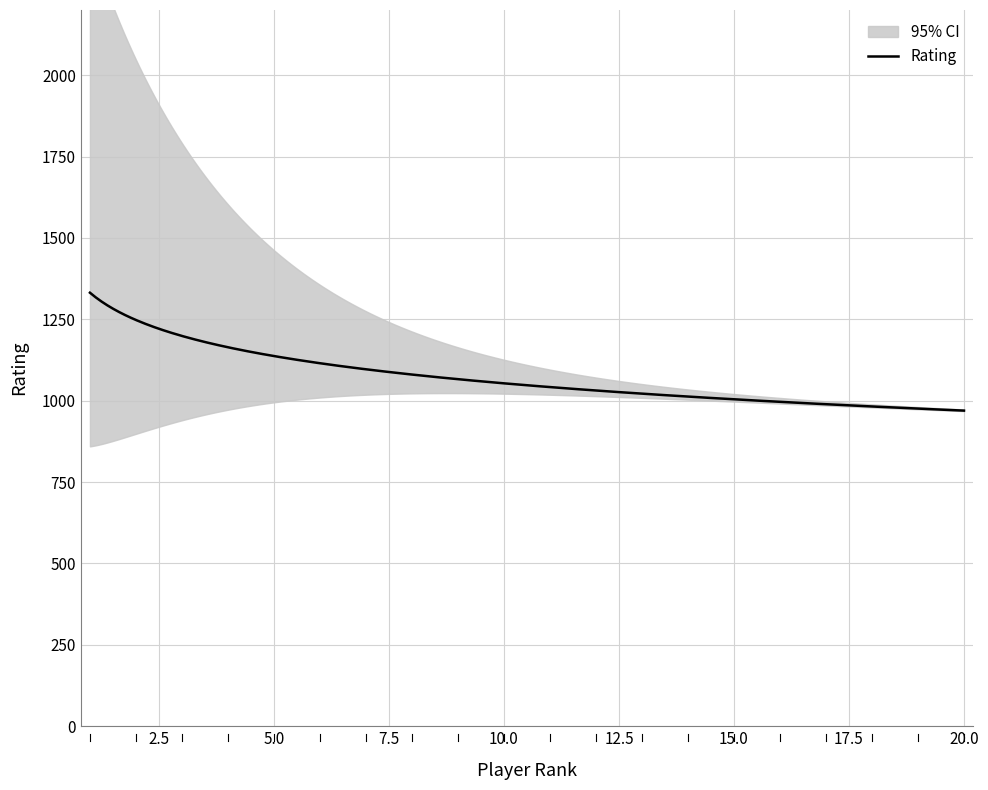

The value at 19 is 430. True or false?

False